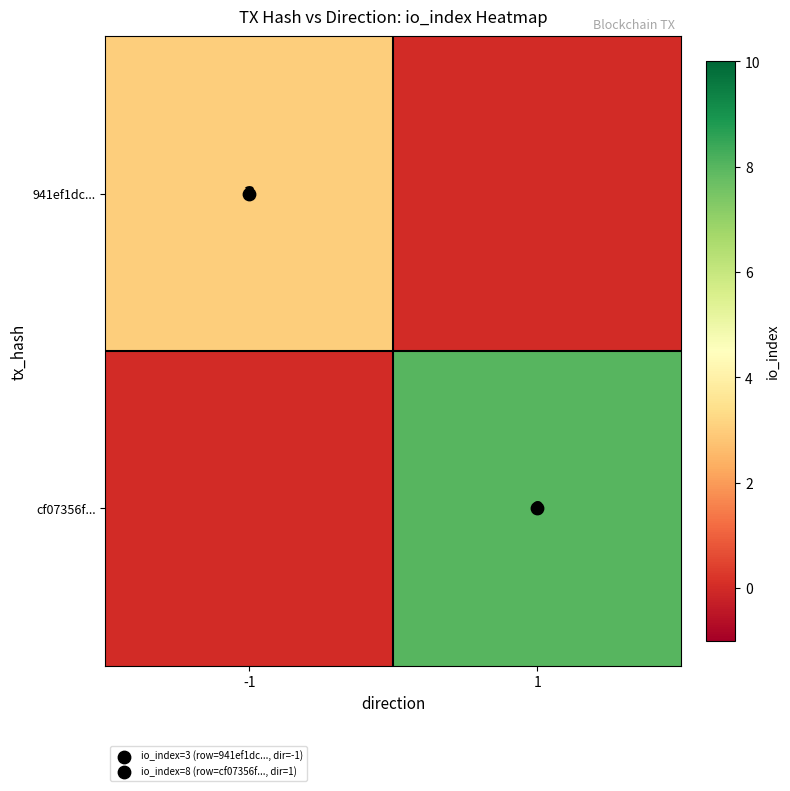

At which label does cf07356f... reach its minimum?

-1